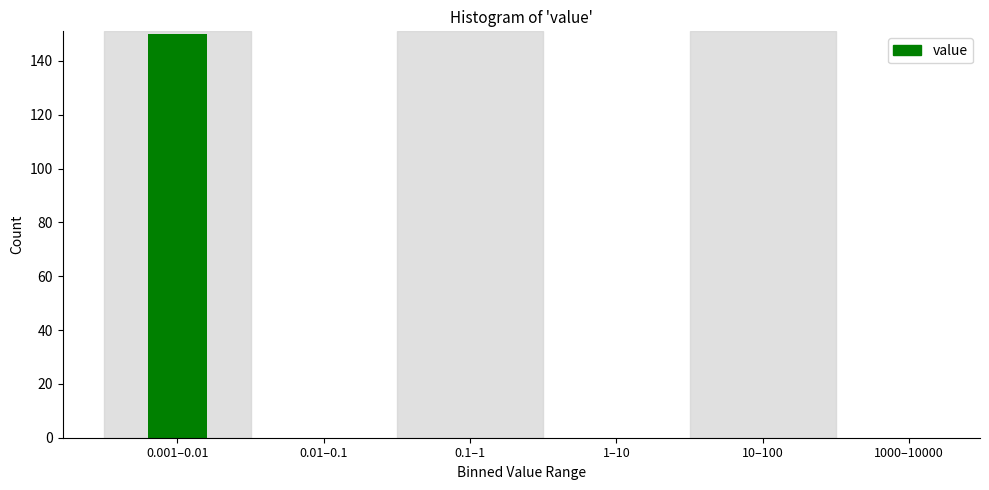

Reading right to left, transcribe all the data shown in this chart.

1000–10000=0	10–100=0	1–10=0	0.1–1=0	0.01–0.1=0	0.001–0.01=150